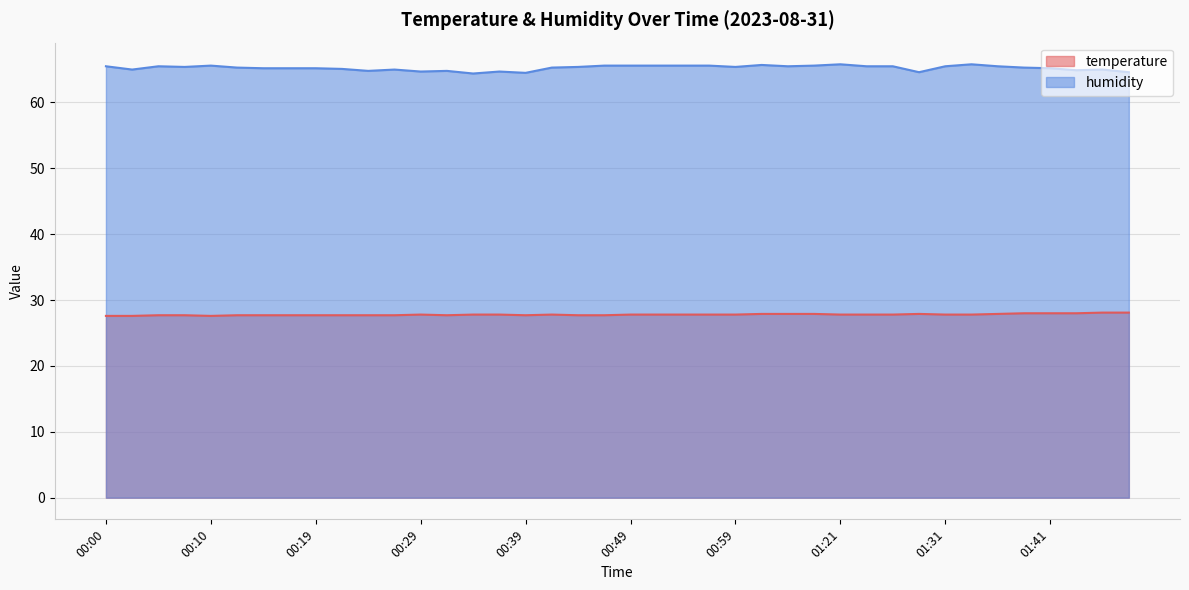

True or false: humidity has more than 1 points higher than both neighbors.

True